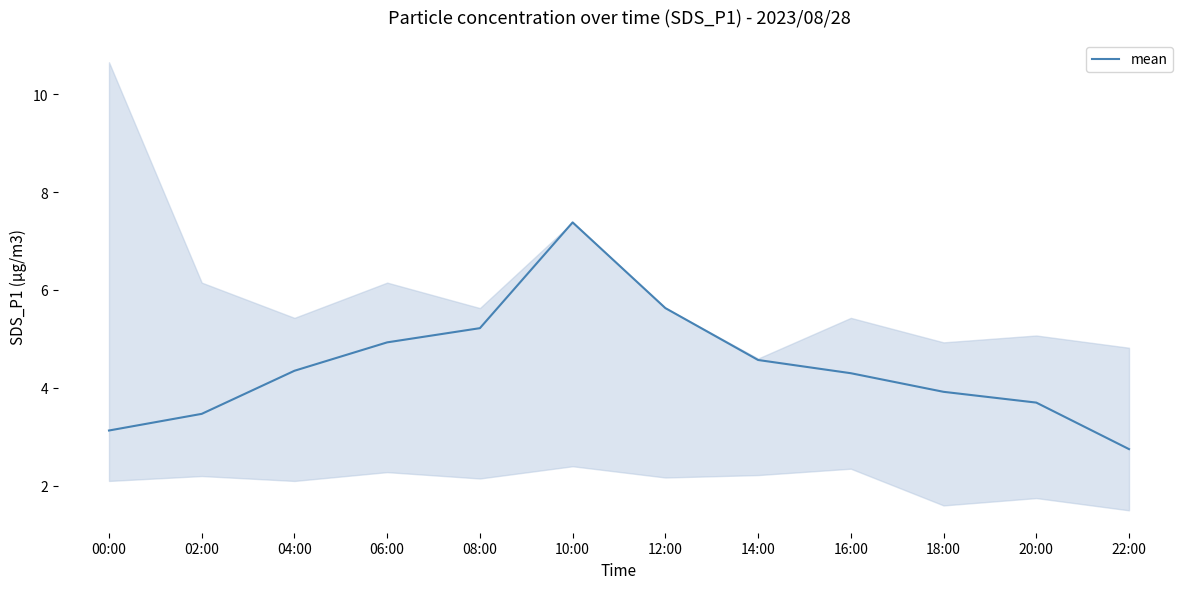

How many values exceed 4?

7